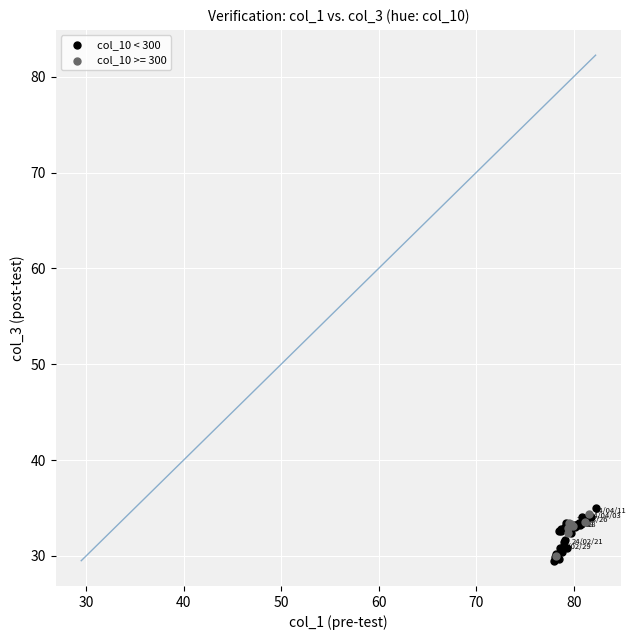

What are all the series names shown in the legend?

col_10 < 300, col_10 >= 300